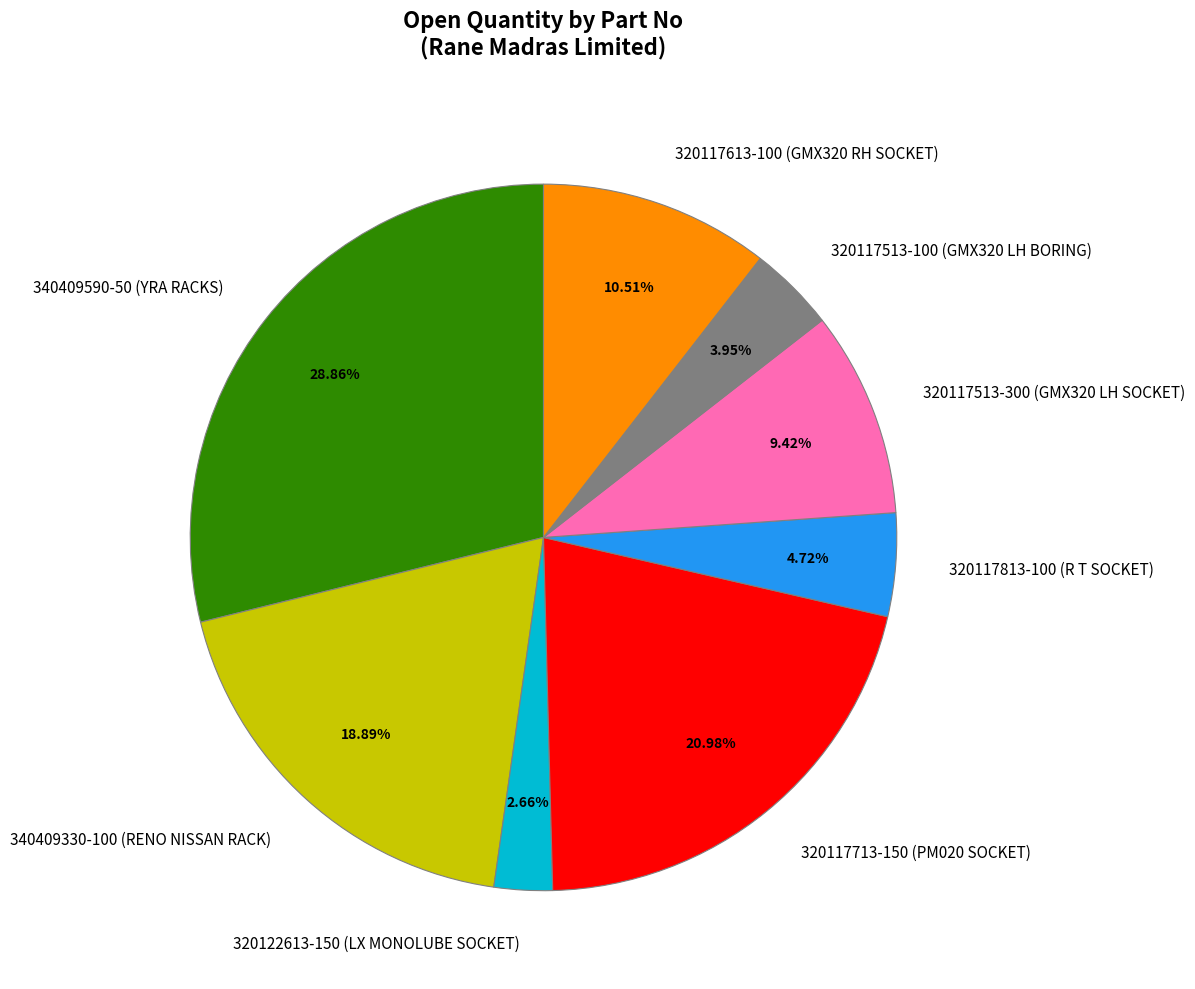

Combined, do 320117813-100 (R T SOCKET) and 320117513-300 (GMX320 LH SOCKET) account for over 50%?

No